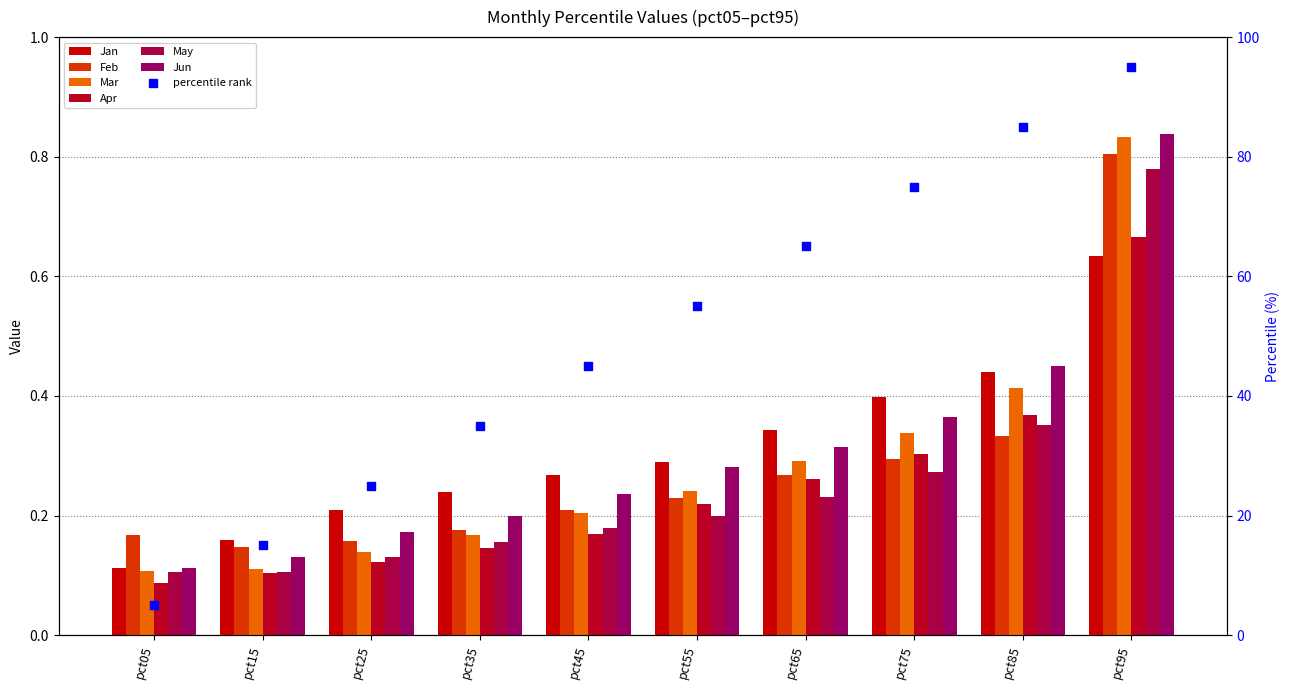

At which category is the sum across all series the highest?

pct95